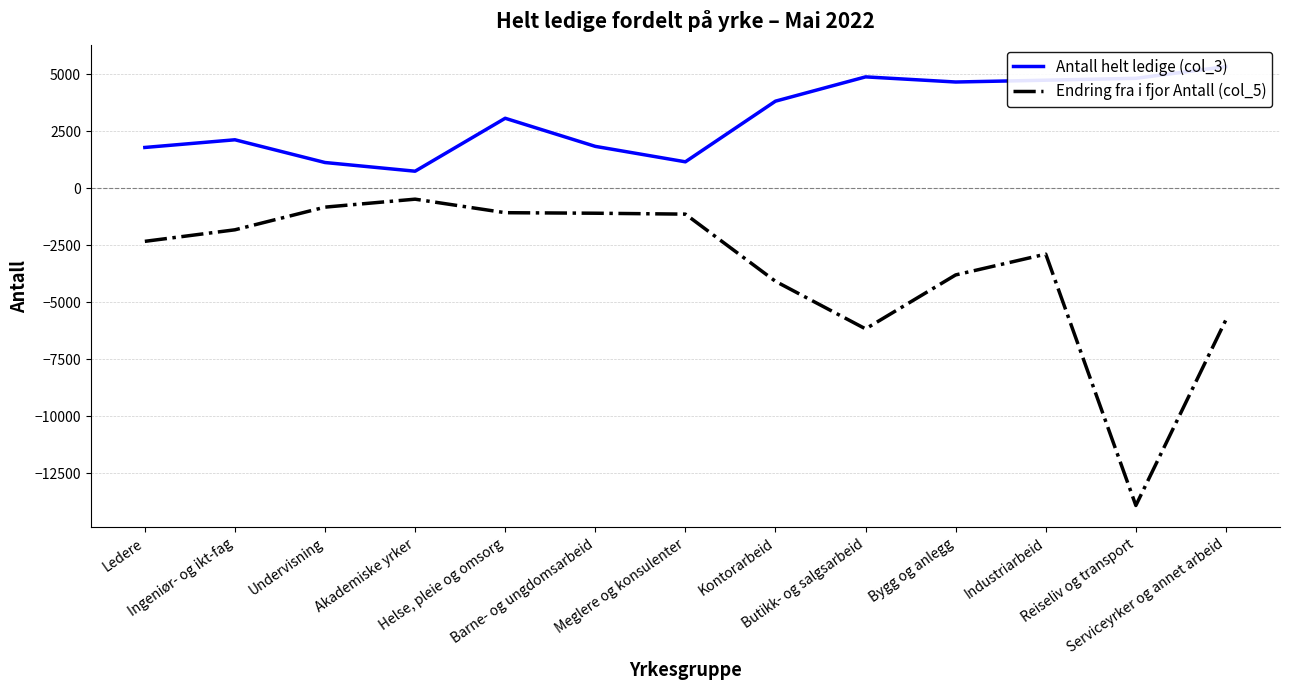

Reading left to right, what are all the values shown in this chart?

Antall helt ledige (col_3): 1784	2121	1124	743	3064	1832	1155	3814	4879	4654	4733	4816	5329
Endring fra i fjor Antall (col_5): -2332	-1826	-832	-483	-1076	-1099	-1139	-4085	-6170	-3804	-2892	-13913	-5772